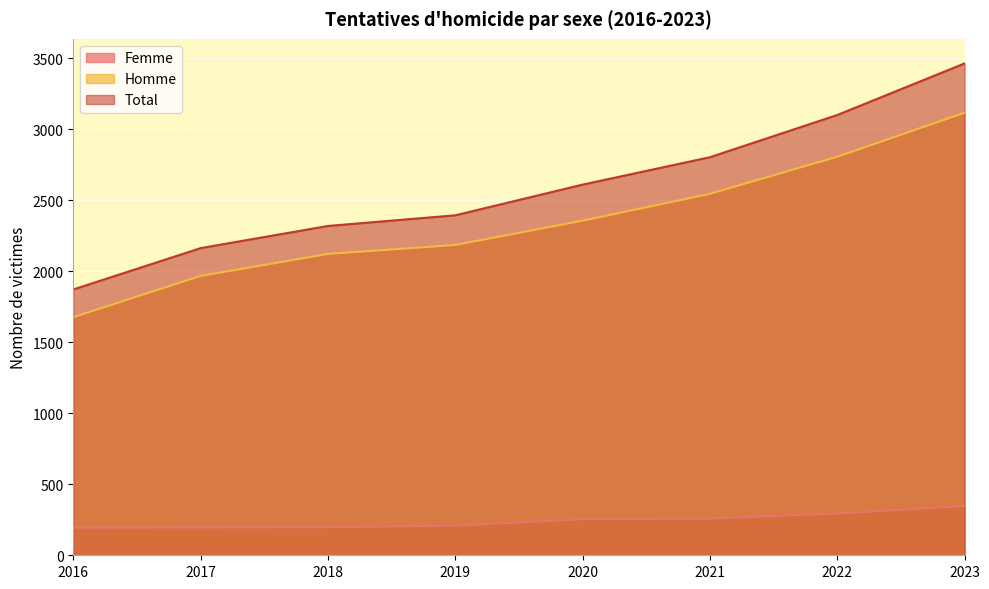

True or false: Homme and Femme intersect in this chart.

False